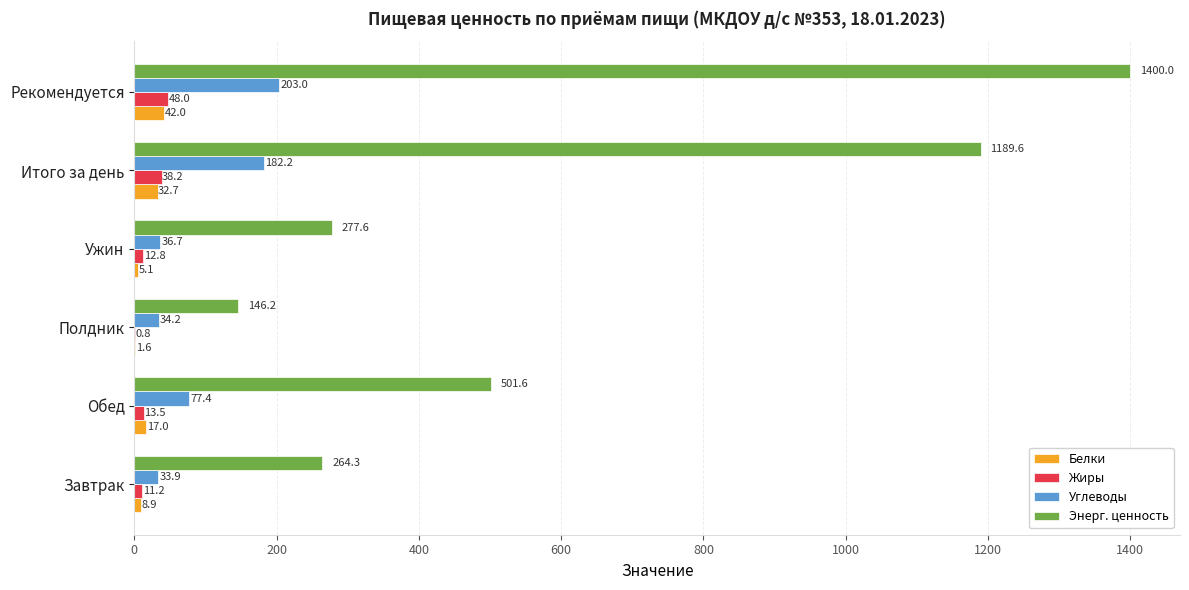

How many data points does each series have?

6